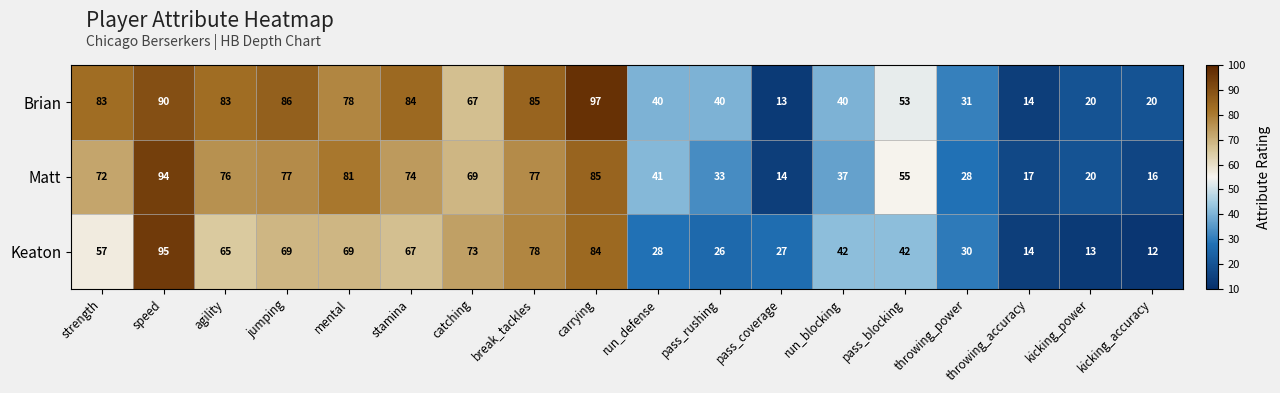

Which label corresponds to the smallest value in the chart?

kicking_accuracy